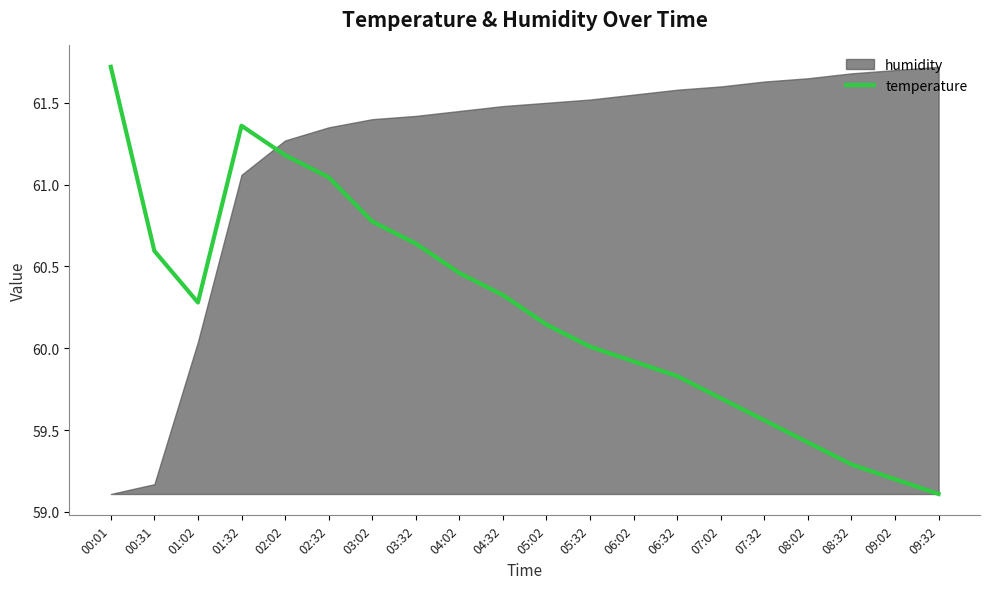

What is the ratio of the value at 09:32 to the value at 01:02?

1.0